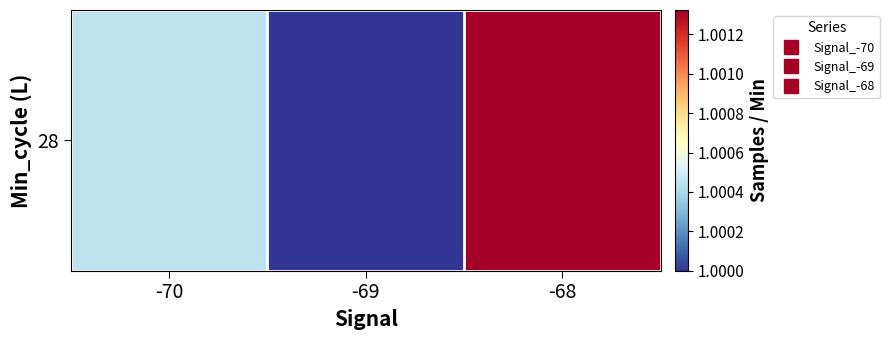

List the labels in order of value, smallest first.

-69, -70, -68